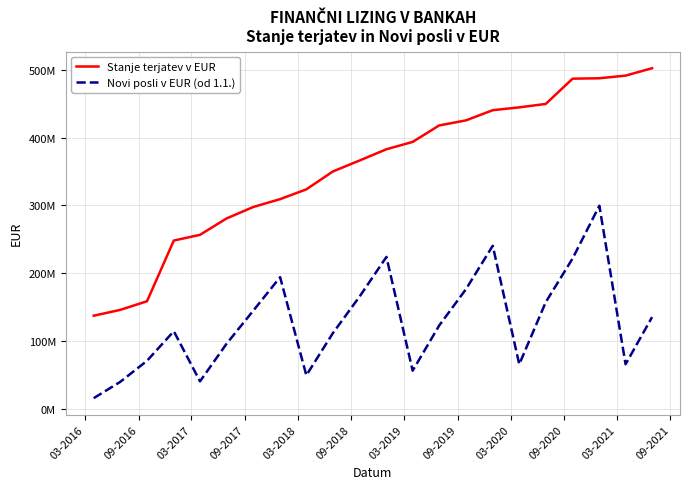

What are all the series names shown in the legend?

Stanje terjatev v EUR, Novi posli v EUR (od 1.1.)